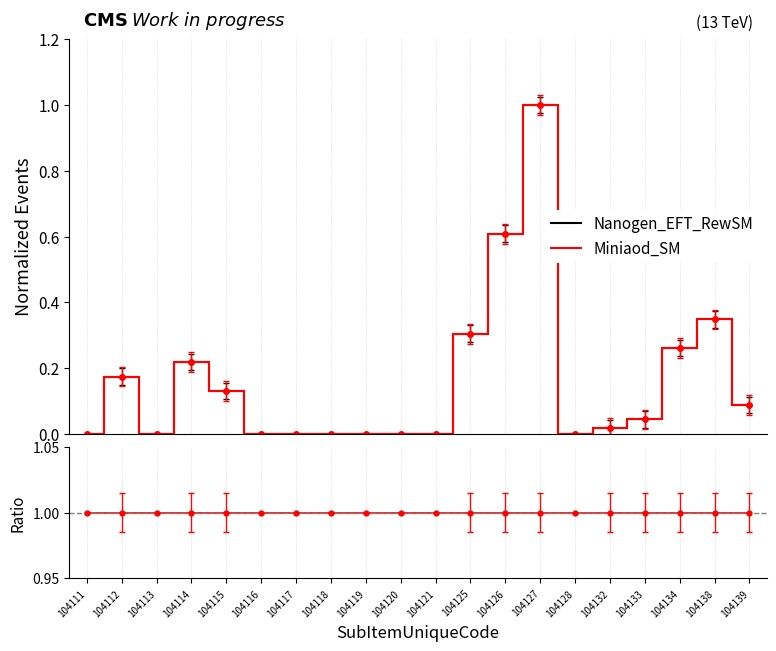

In Nanogen_EFT_RewSM, how many points are higher than both neighbors (excluding endpoints)?

4